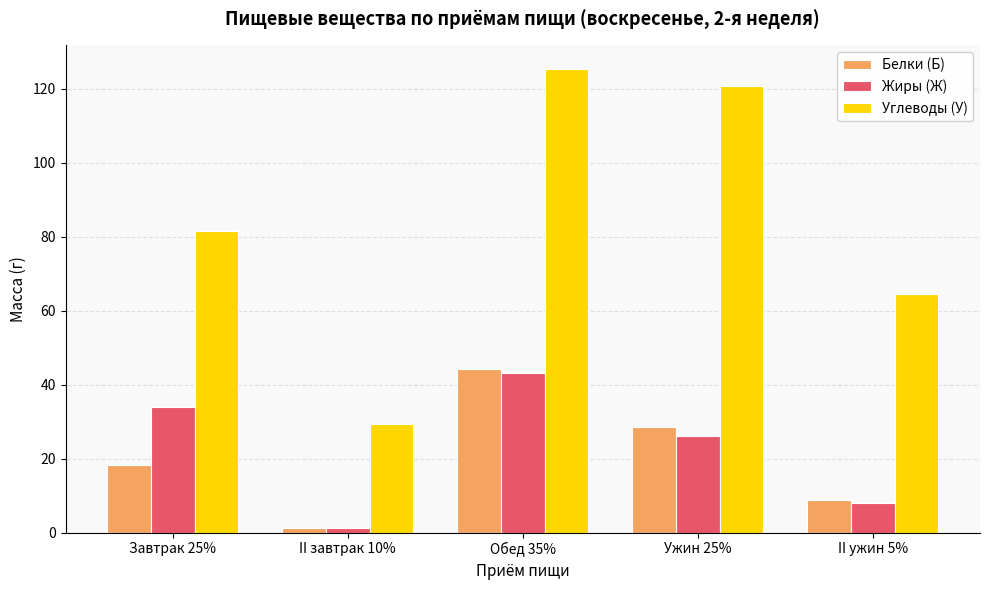

Which series has the largest range (max minus min)?

Углеводы (У)